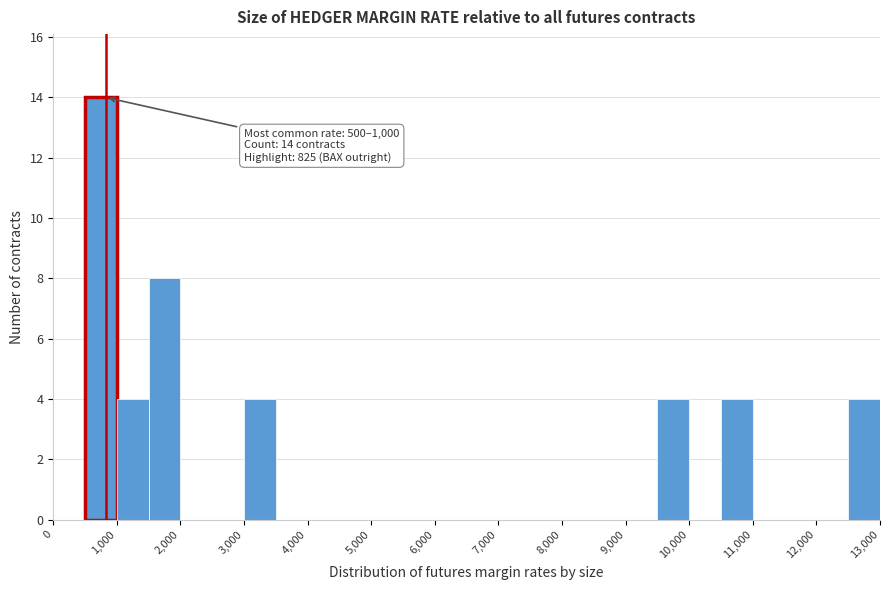

Which range on the x-axis has the tallest bar?

500 to 1000